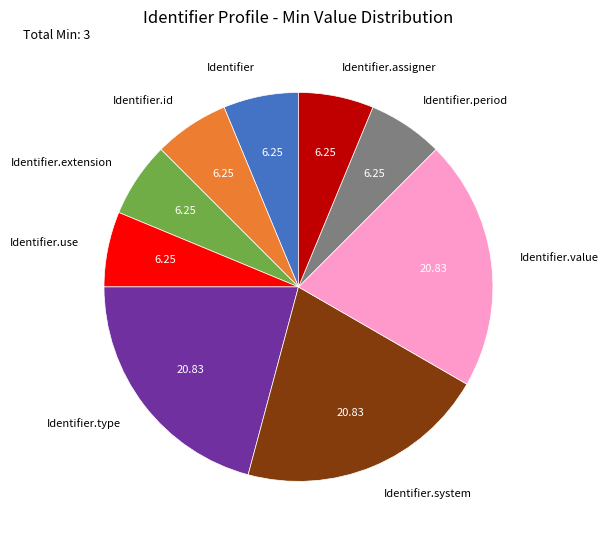

What is the ratio of the value at Identifier.value to the value at Identifier.extension?

3.3